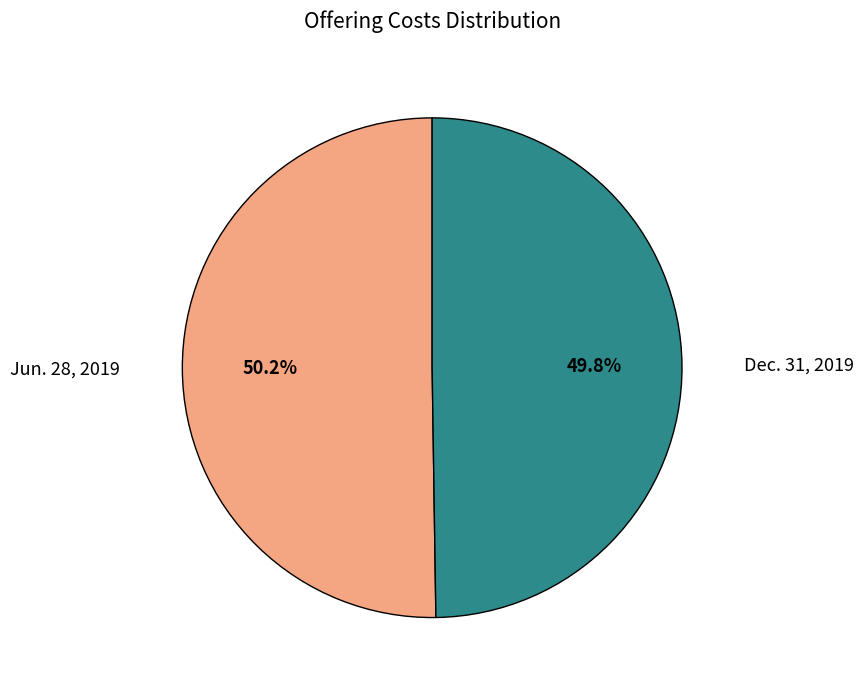

How many segments does this pie chart have?

2